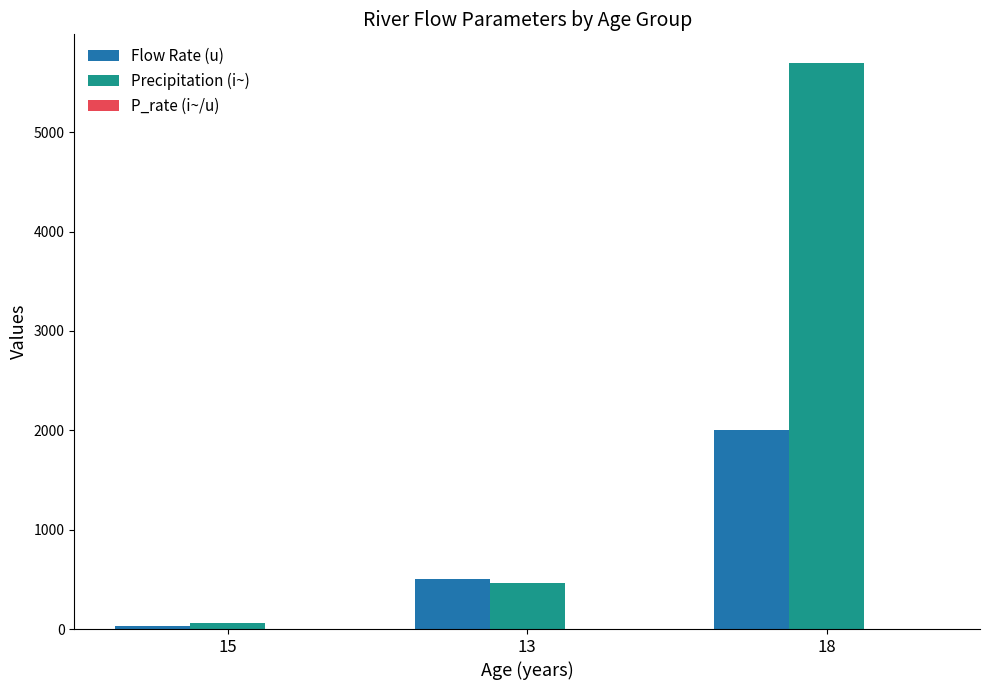

What is the maximum value for Precipitation (i~)?

5700.0